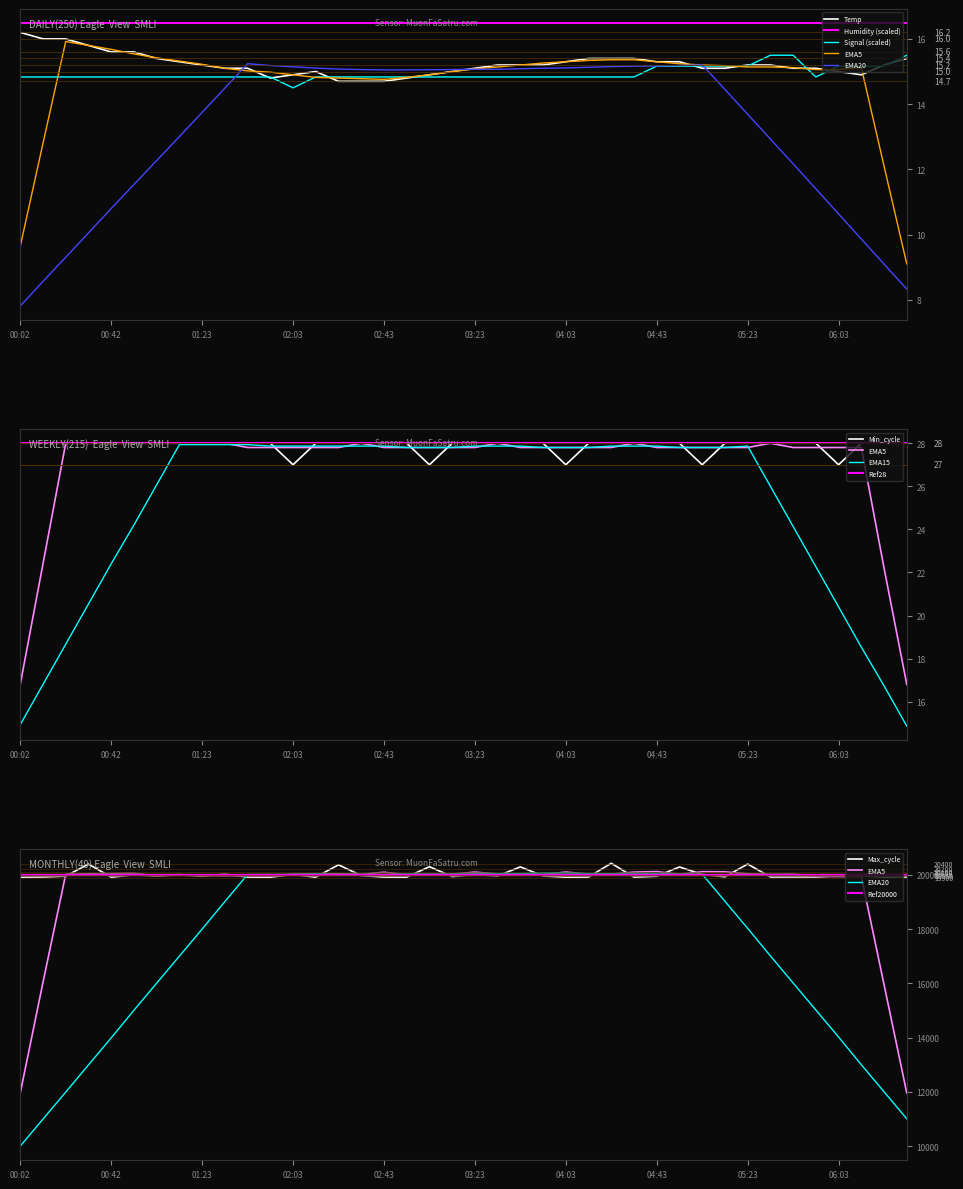

How many Signal values are between 14 and 15?

29